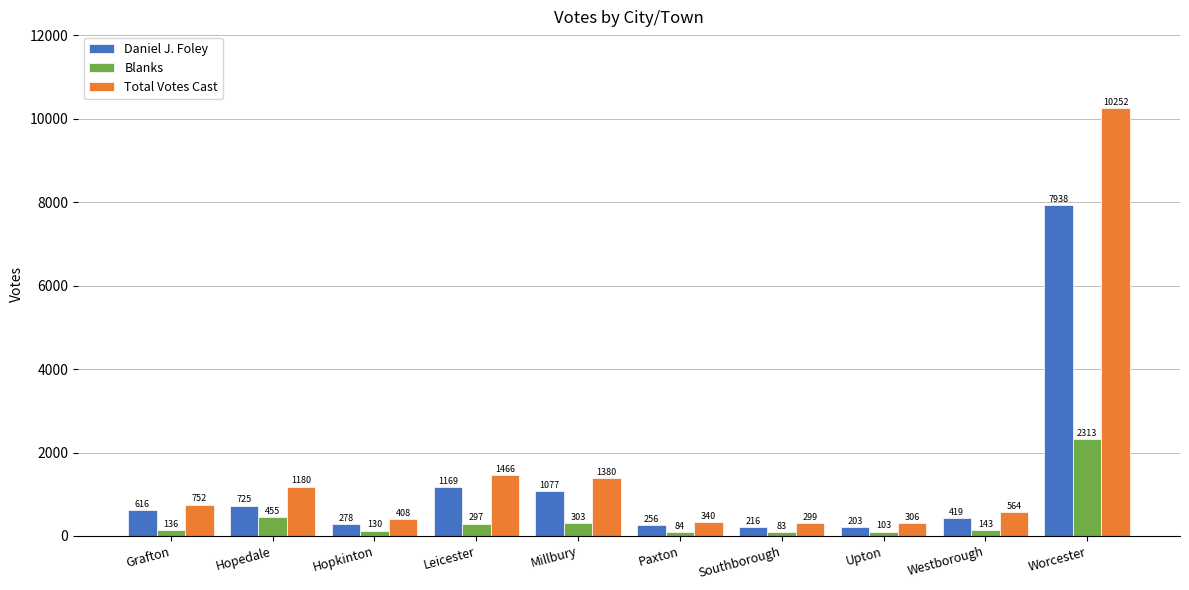

What is the maximum value shown in the chart?

10252